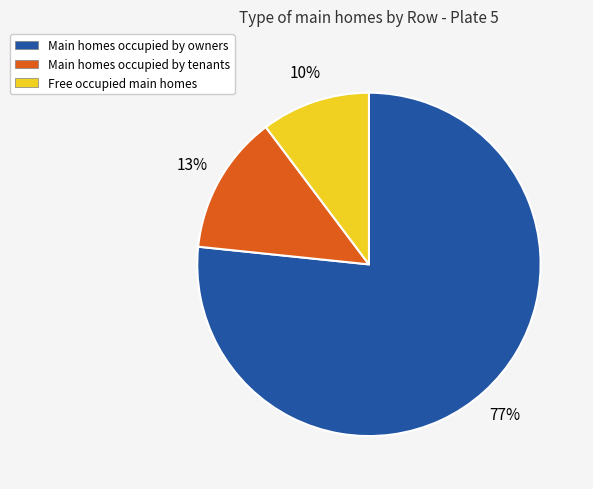

To the nearest percent, what is the combined percentage of Free occupied main homes and Main homes occupied by tenants?

23%